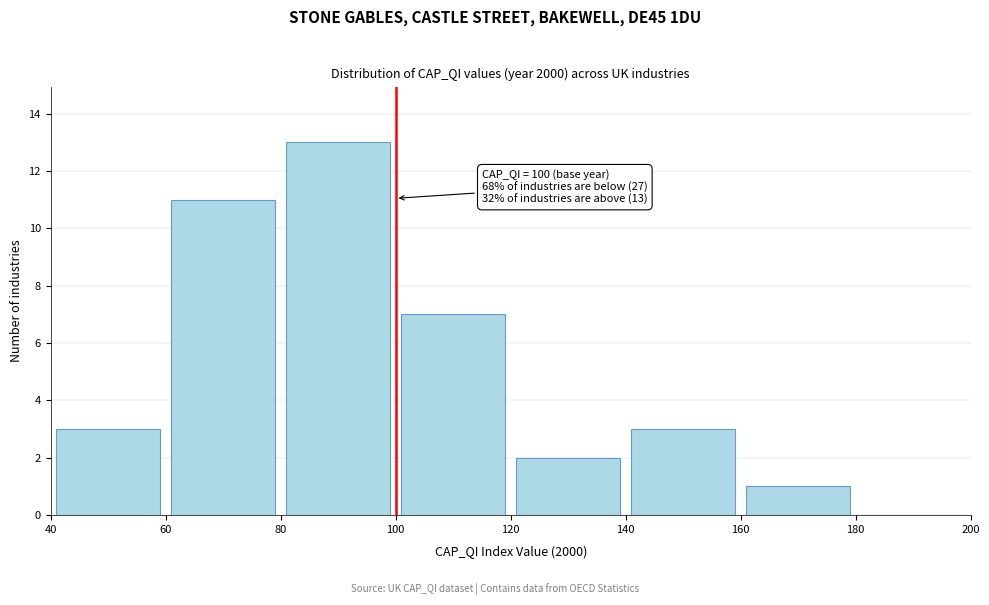

Which range on the x-axis has the tallest bar?

80 to 100